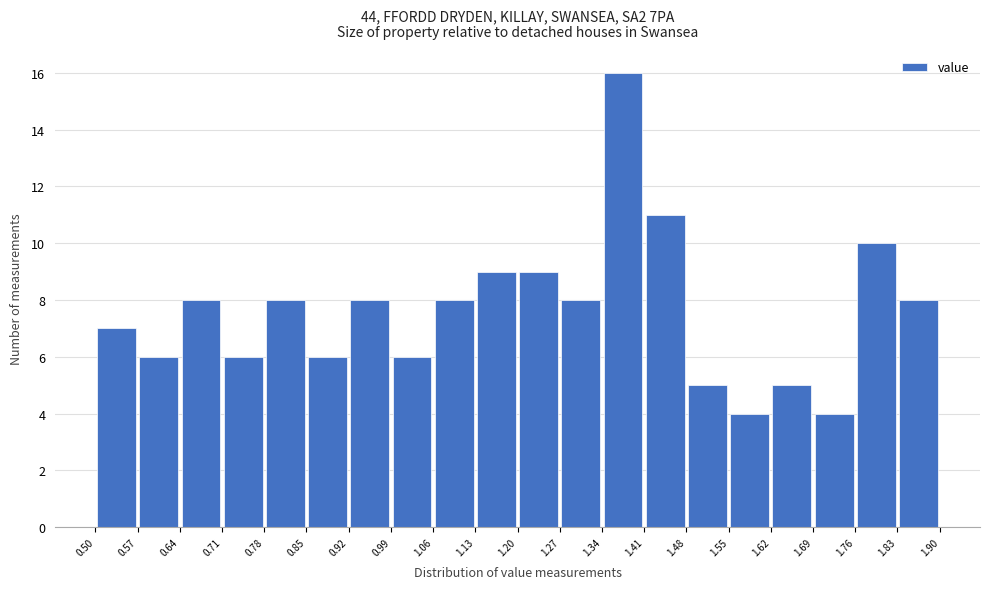

Reading left to right, list every bar in this chart as the range it spans on the x-axis followed by its height. The values are not printed on the chart, so give them approximately, as read against the axis.

0.50 to 0.57: 7
0.57 to 0.64: 6
0.64 to 0.71: 8
0.71 to 0.78: 6
0.78 to 0.85: 8
0.85 to 0.92: 6
0.92 to 0.99: 8
0.99 to 1.06: 6
1.06 to 1.13: 8
1.13 to 1.20: 9
1.20 to 1.27: 9
1.27 to 1.34: 8
1.34 to 1.41: 16
1.41 to 1.48: 11
1.48 to 1.55: 5
1.55 to 1.62: 4
1.62 to 1.69: 5
1.69 to 1.76: 4
1.76 to 1.83: 10
1.83 to 1.90: 8